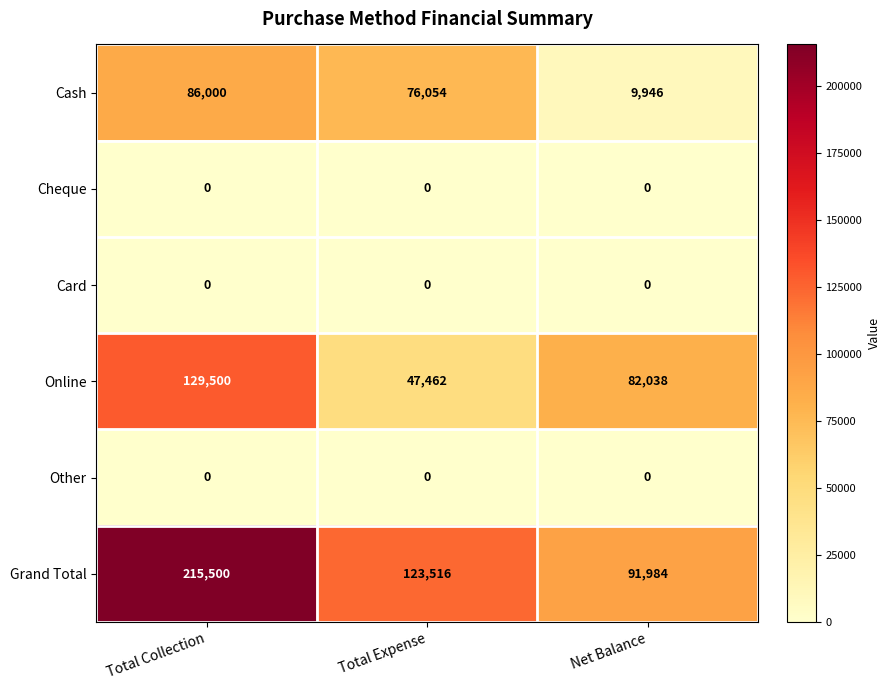

Which series changed the most between Total Collection and Net Balance?

Grand Total